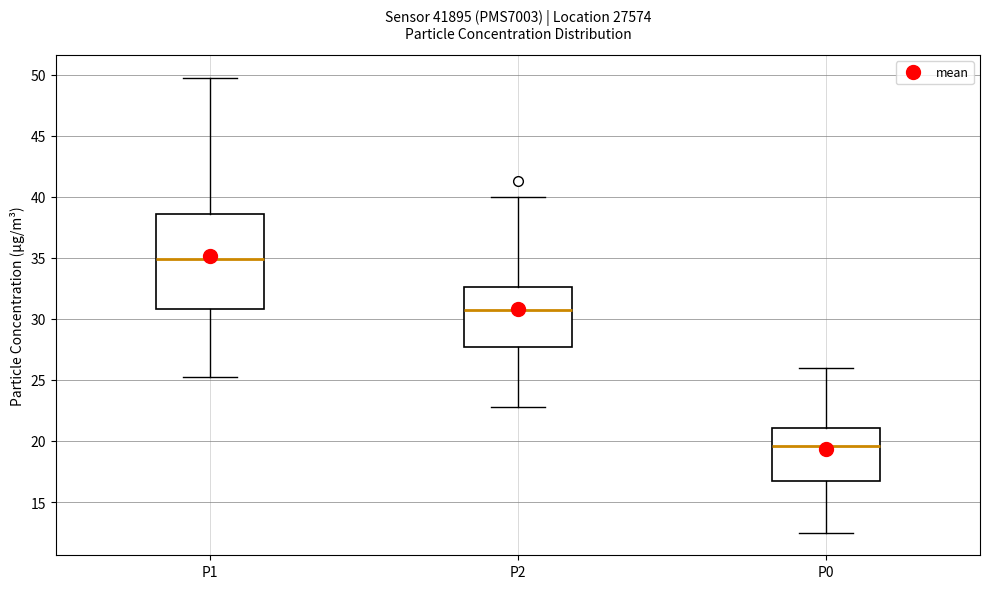

Where does the upper whisker of the box for P2 end on the y-axis? The values are not printed on the chart, so give them approximately, as read against the axis.

40.0